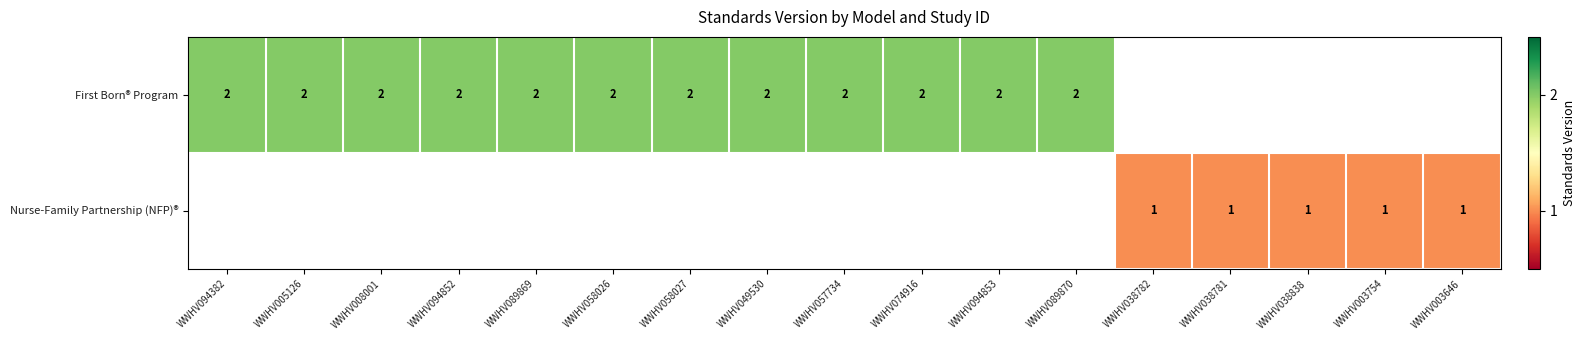

The value of First Born® Program at WWHV089869 is 2. True or false?

True